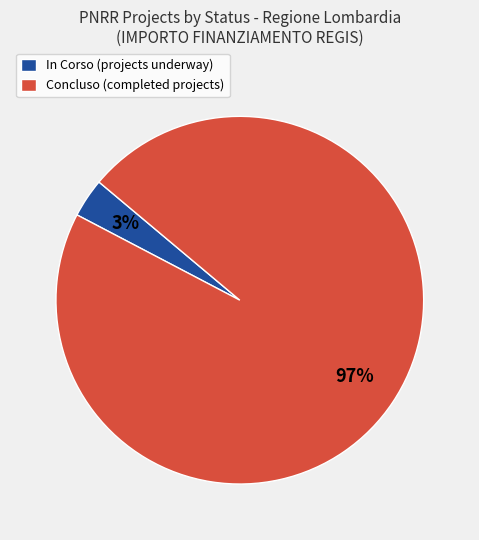

The Concluso (completed projects) slice represents 97% of the pie. True or false?

True